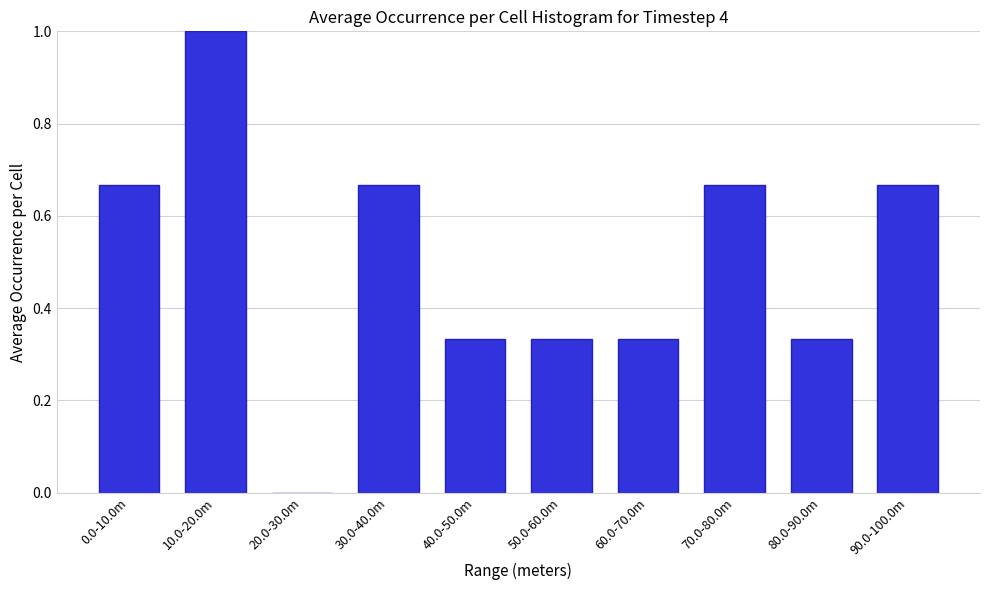

Which category has the highest value across all series?

10.0-20.0m